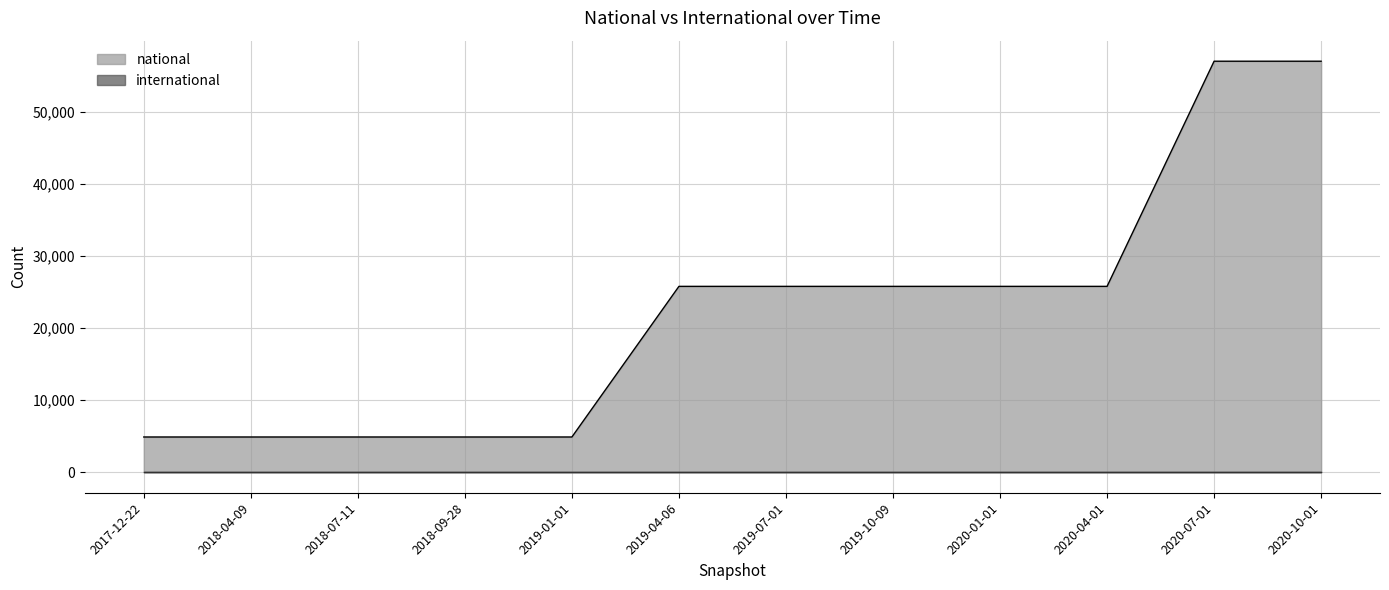

Which series has the largest range (max minus min)?

national